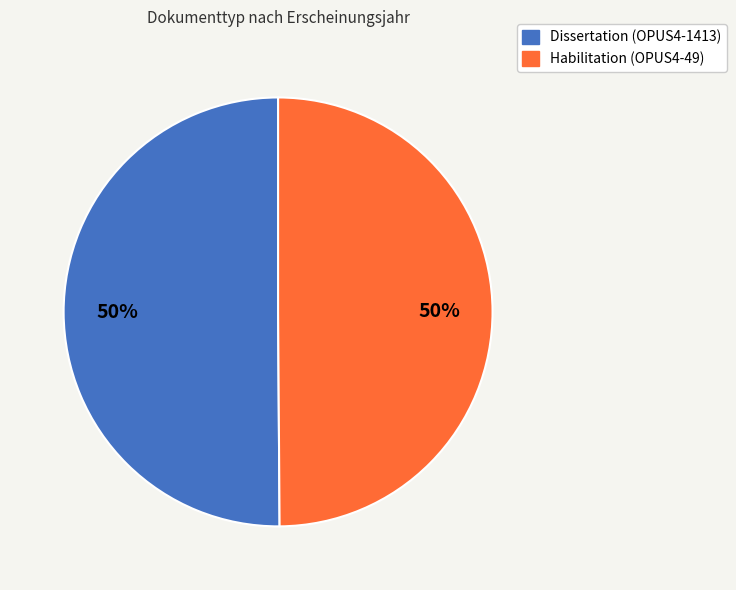

To the nearest percent, what percentage of the pie is Dissertation (OPUS4-1413)?

50%